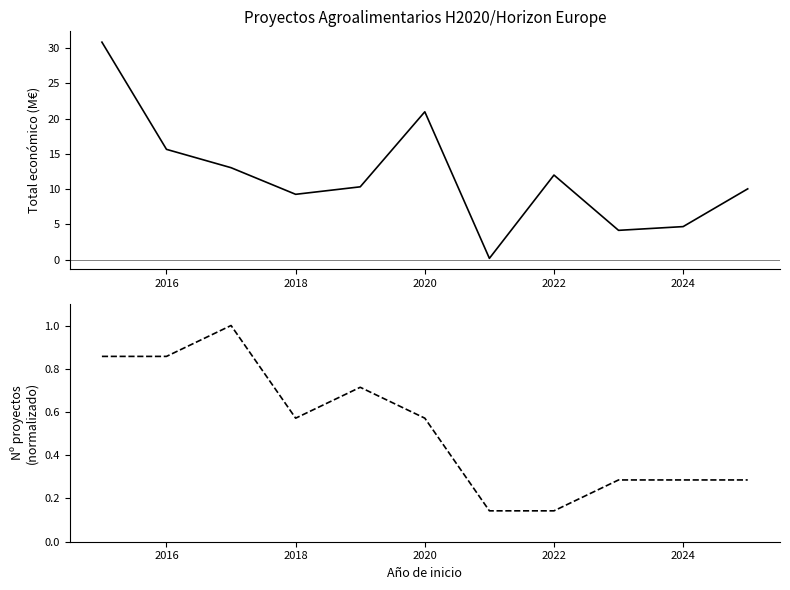

True or false: Proyectos normalizados por año and Total económico (M€) intersect in this chart.

False